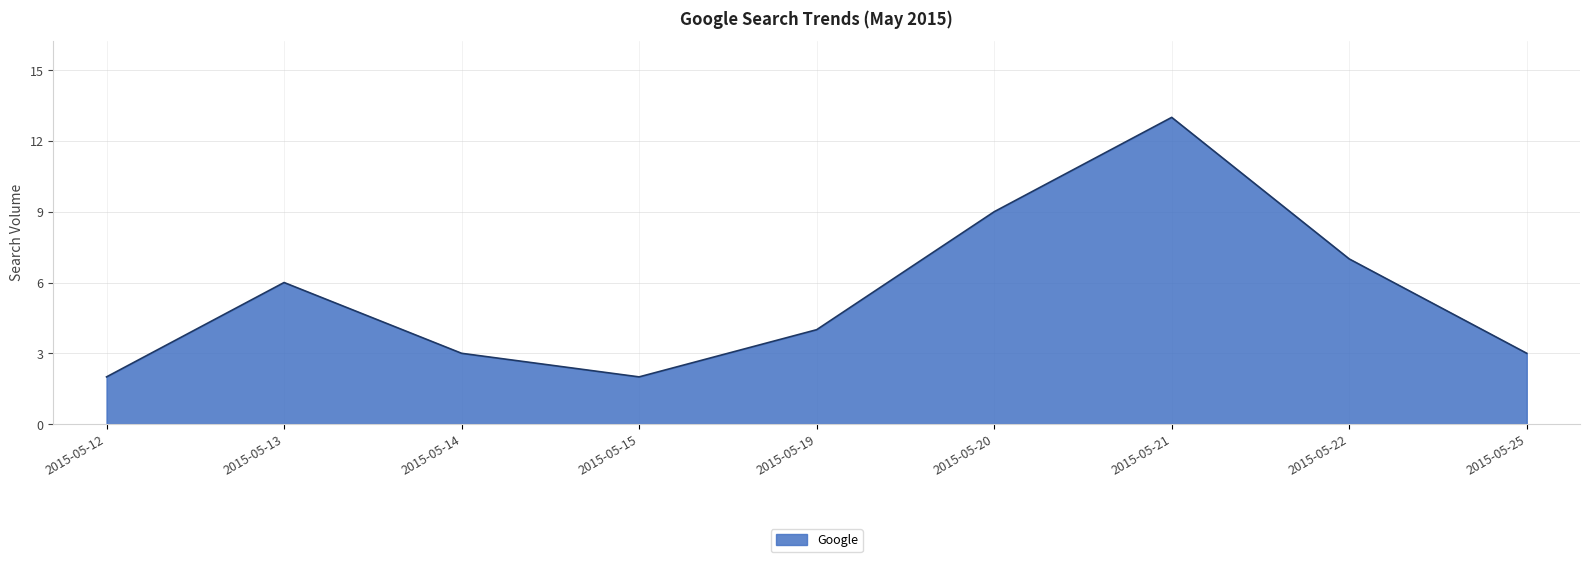

At which category does the data reach its first local peak?

2015-05-13